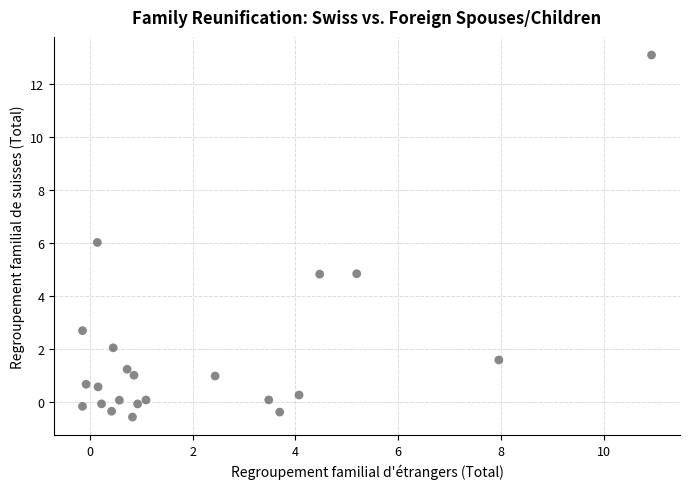

What is the range of X values (max minus min)?

11.1